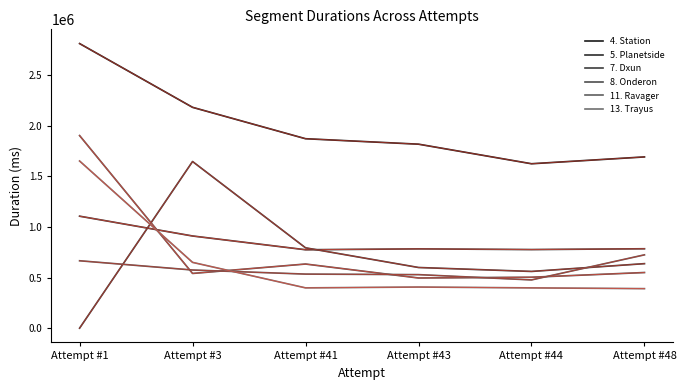

At which category does 7. Dxun reach its first local valley?

Attempt #44